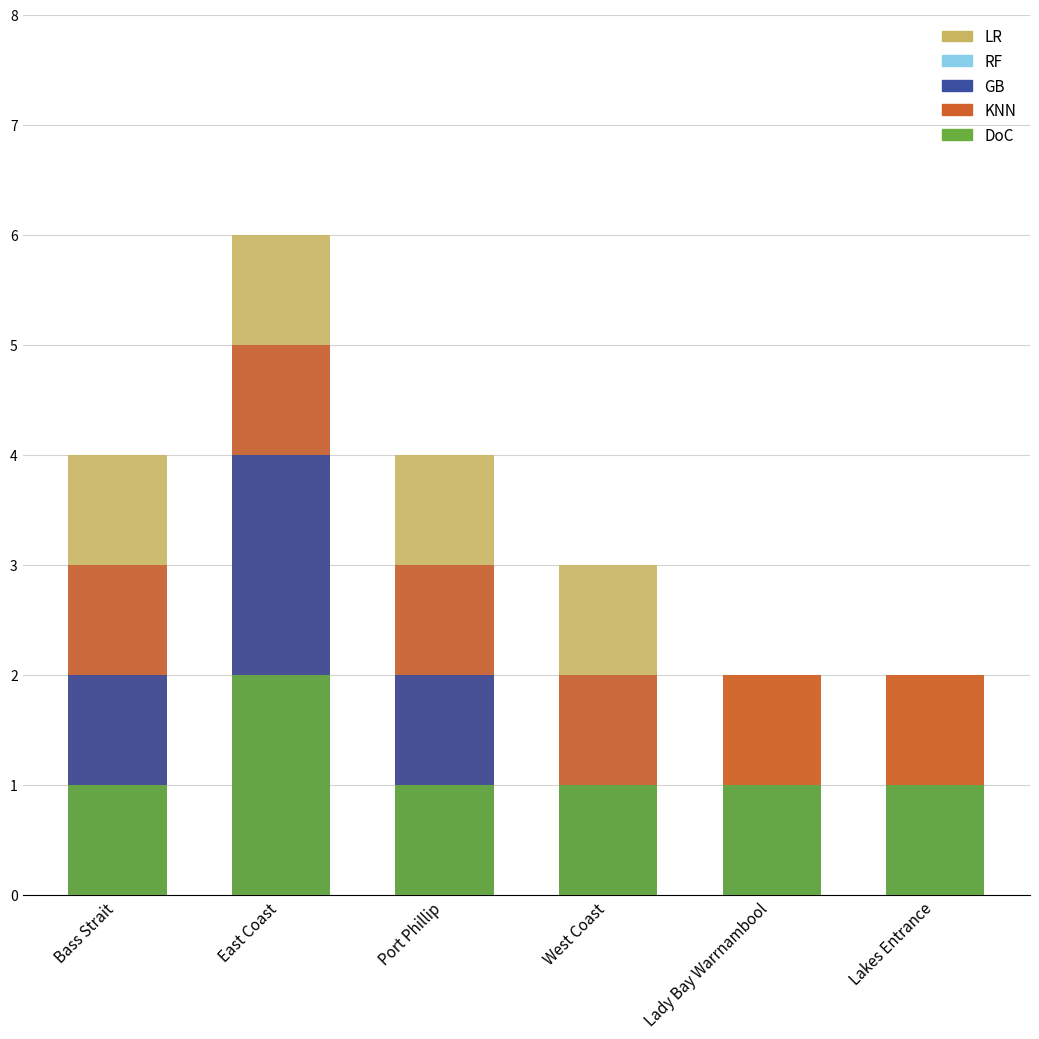

Rank the categories by Count_2 value from lowest to highest.

Lady Bay Warrnambool, Lakes Entrance, West Coast, Bass Strait, Port Phillip, East Coast